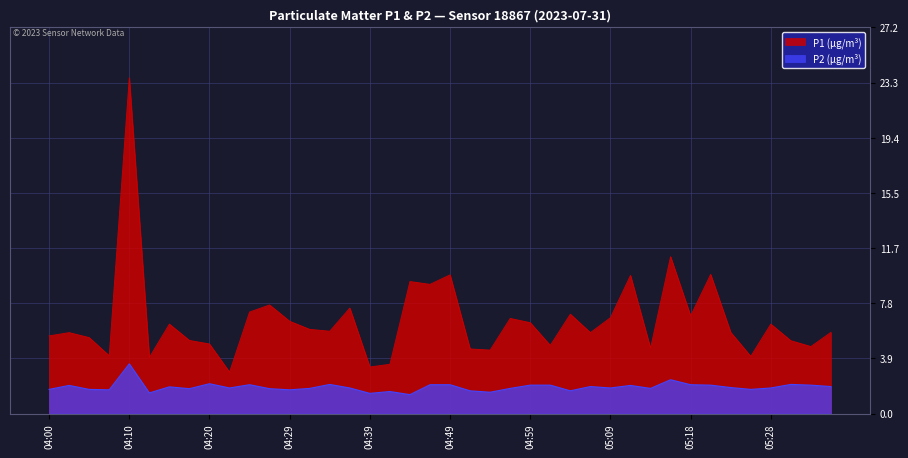

Does the chart display data point markers on the line(s)?

No